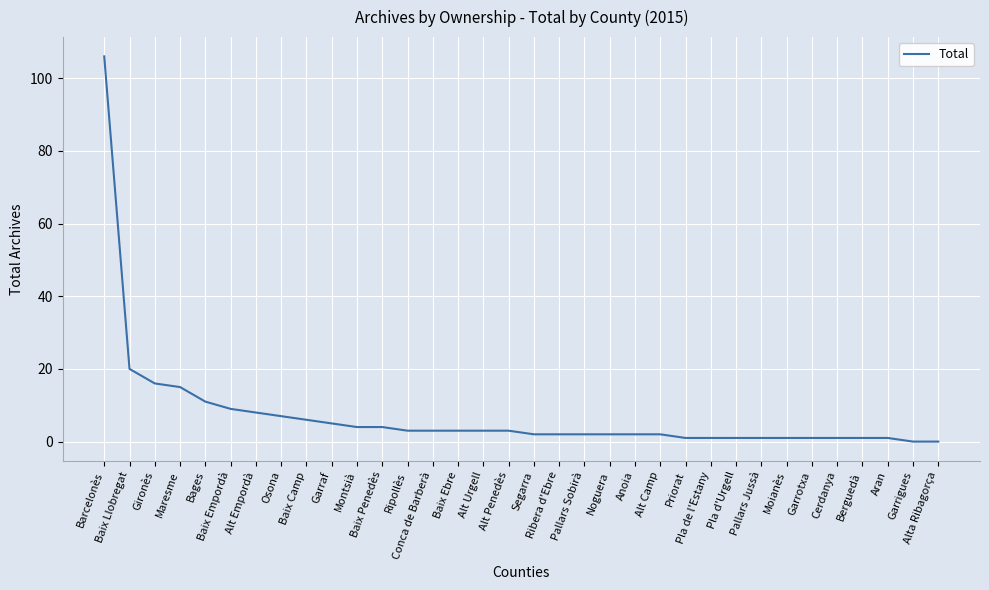

Reading left to right, extract all data points from this chart.

Barcelonès=106	Baix Llobregat=20	Gironès=16	Maresme=15	Bages=11	Baix Empordà=9	Alt Empordà=8	Osona=7	Baix Camp=6	Garraf=5	Montsià=4	Baix Penedès=4	Ripollès=3	Conca de Barberà=3	Baix Ebre=3	Alt Urgell=3	Alt Penedès=3	Segarra=2	Ribera d'Ebre=2	Pallars Sobirà=2	Noguera=2	Anoia=2	Alt Camp=2	Priorat=1	Pla de l'Estany=1	Pla d'Urgell=1	Pallars Jussà=1	Moianès=1	Garrotxa=1	Cerdanya=1	Berguedà=1	Aran=1	Garrigues=0	Alta Ribagorça=0